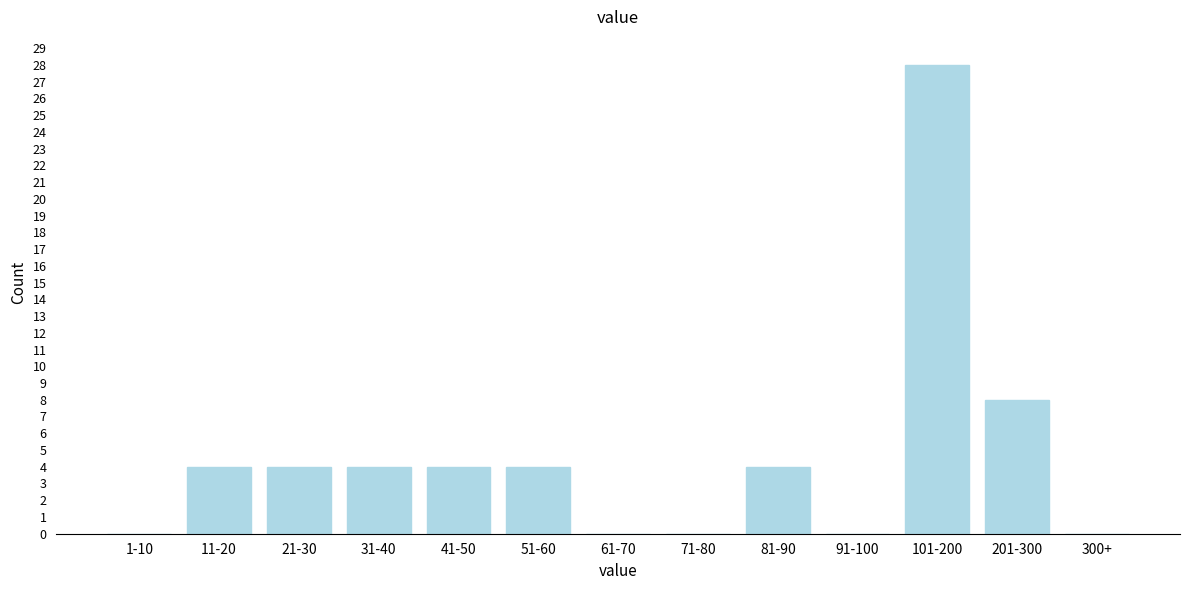

Reading right to left, list all the values displayed in this chart.

300+=0	201-300=8	101-200=28	91-100=0	81-90=4	71-80=0	61-70=0	51-60=4	41-50=4	31-40=4	21-30=4	11-20=4	1-10=0